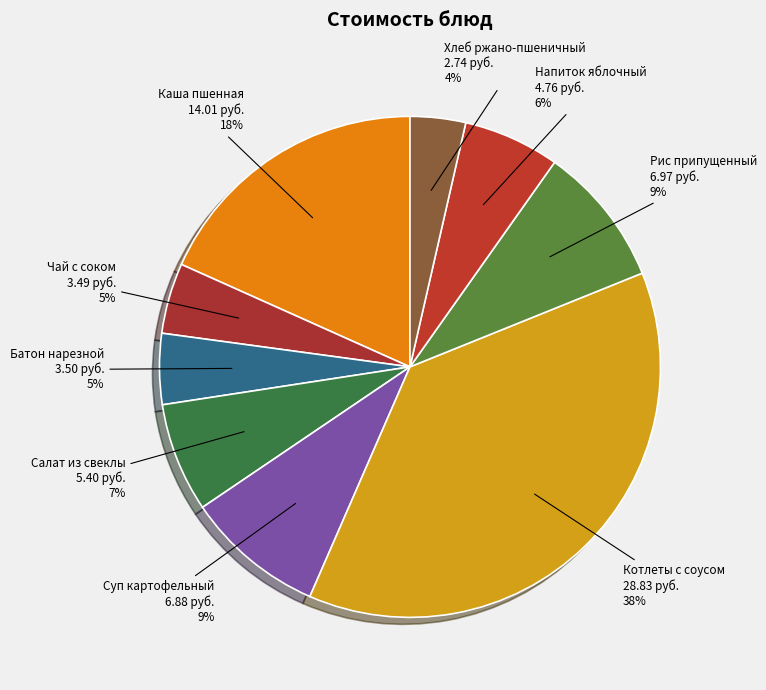

To the nearest percent, what is the difference between the largest and smallest slice percentages?

34%